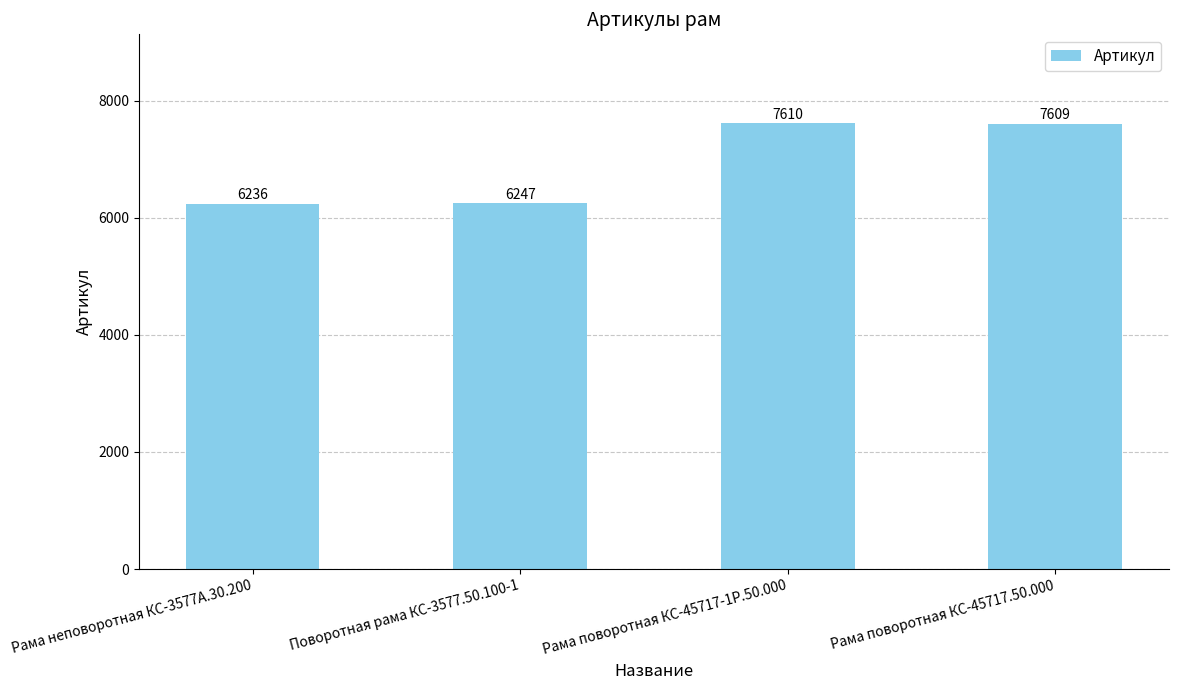

Does the chart contain any negative values?

No